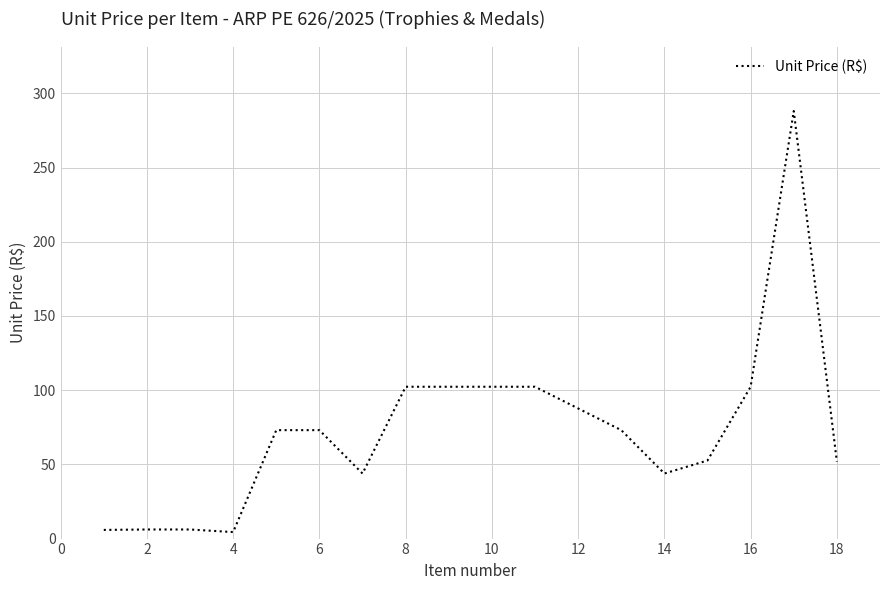

What is the difference between the maximum and minimum values?

283.7